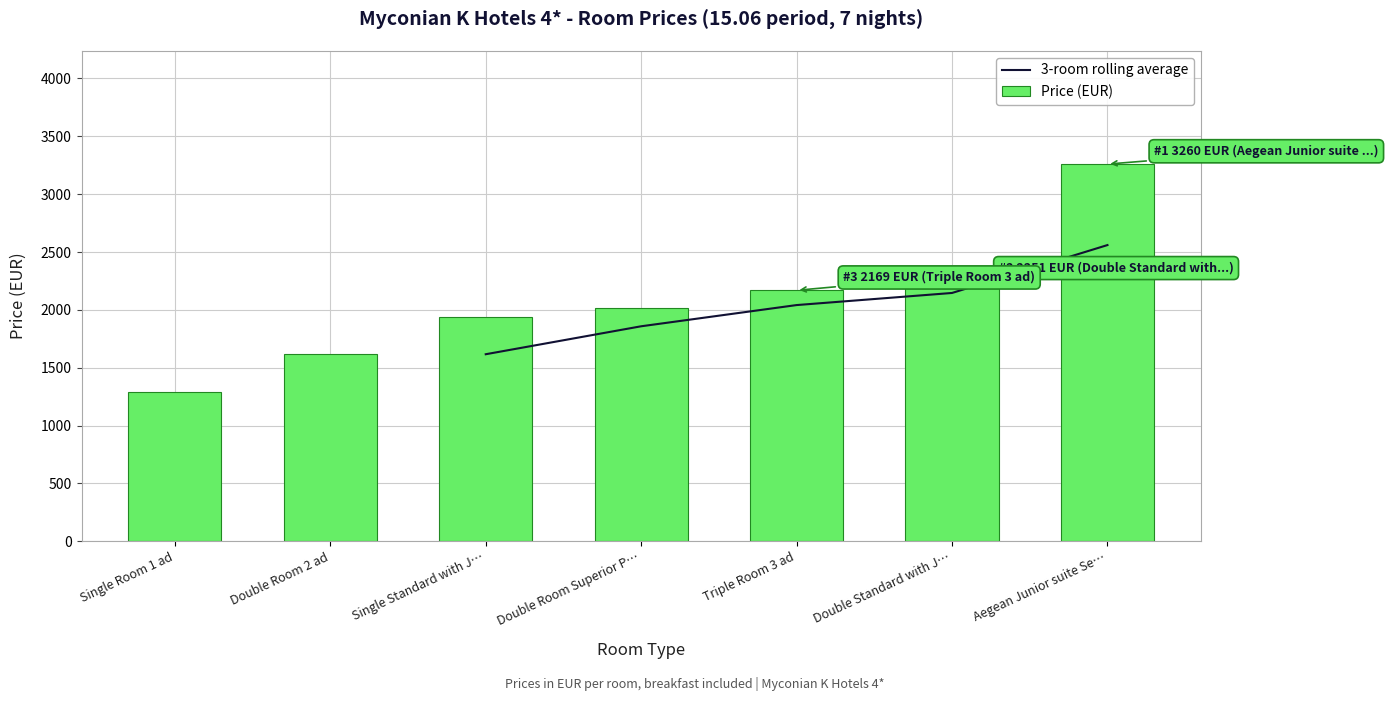

Reading left to right, extract all data points from this chart.

1293	1619	1937	2018	2169	2251	3260